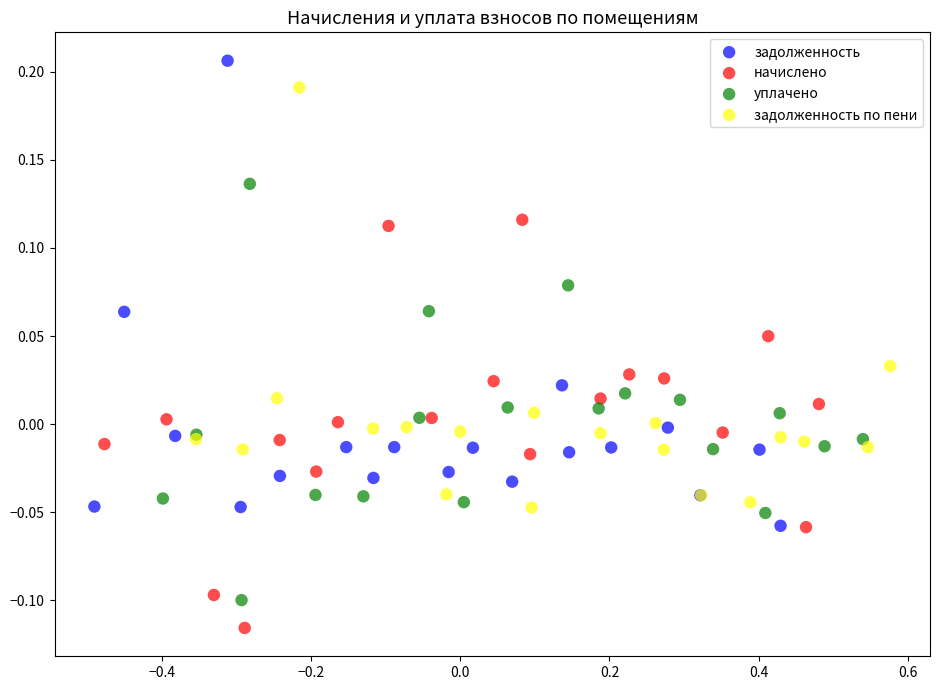

Which series contains the highest Y value?

задолженность